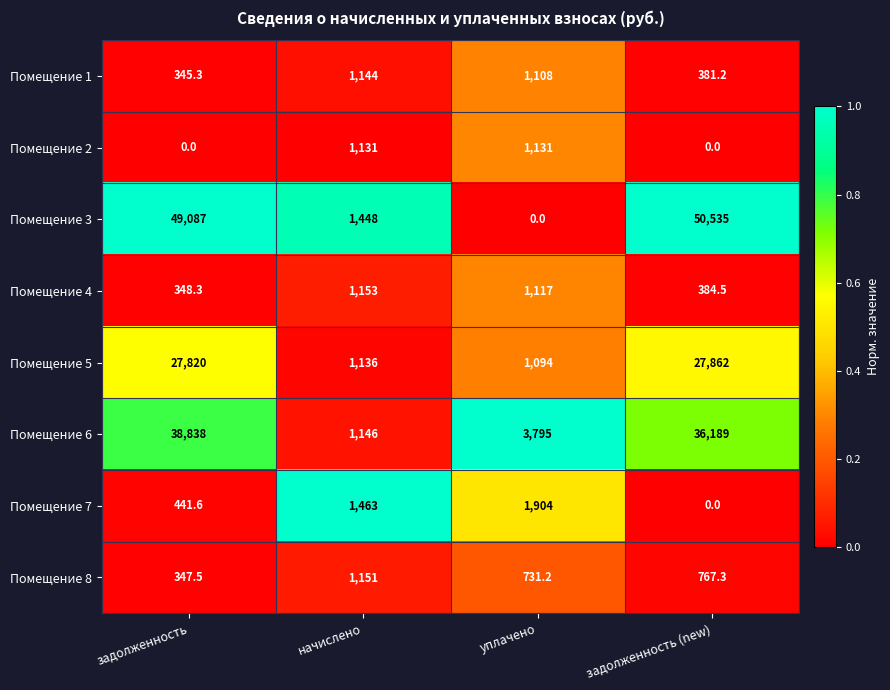

True or false: Помещение 4 has a value of 1810.7 at уплачено.

False